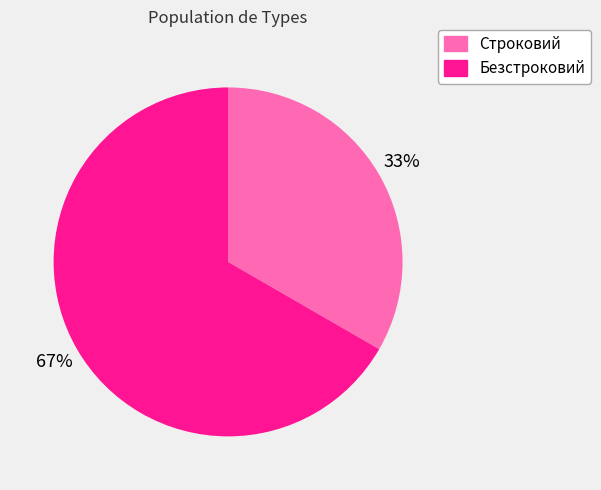

Which has a higher value, Безстроковий or Строковий?

Безстроковий